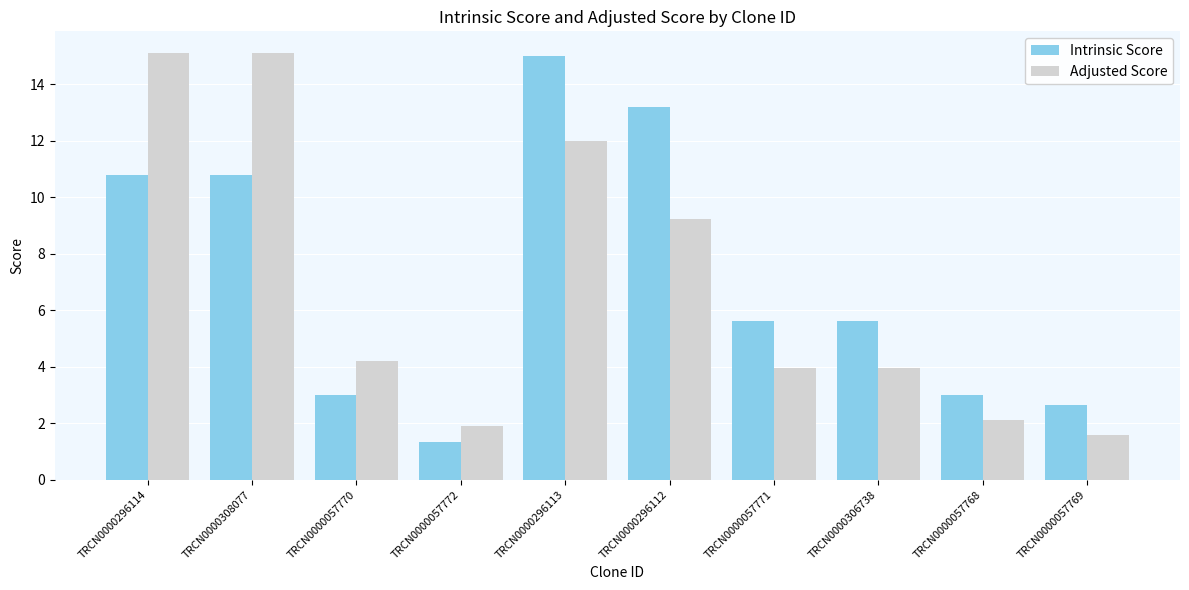

Which series has the largest total across all categories?

Intrinsic Score